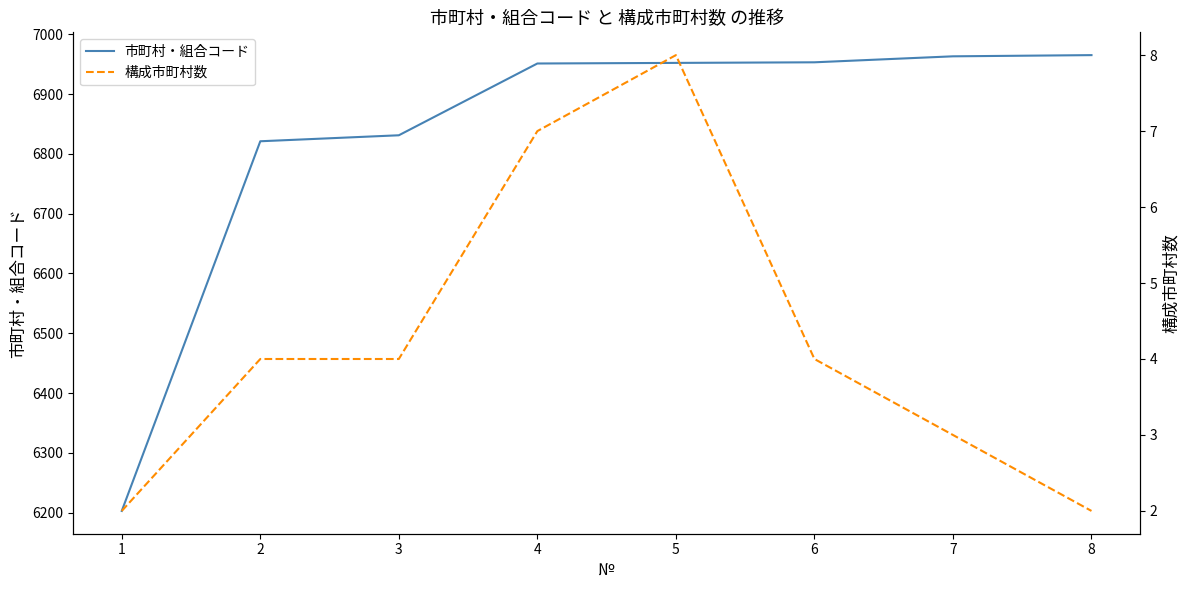

What is the difference between the maximum and minimum values in the 市町村・組合コード series?

762